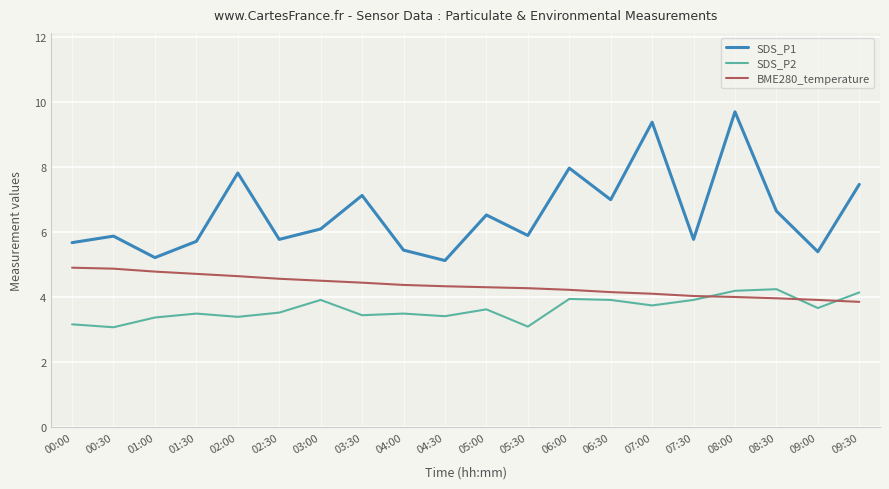

What is the difference between the maximum and second lowest values in the SDS_P1 series?

4.5